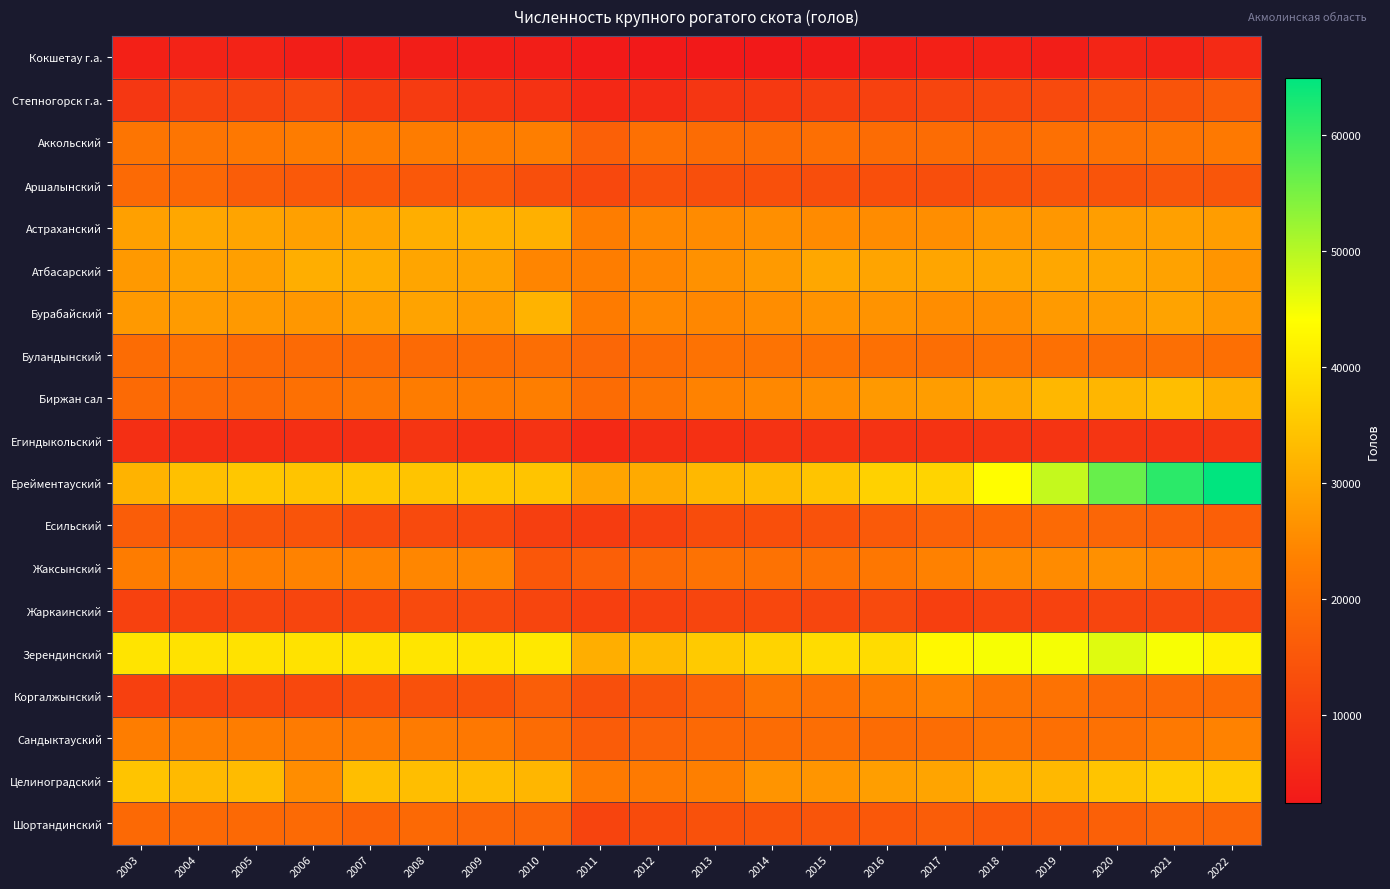

At how many categories does at least one series exceed 35827?

17